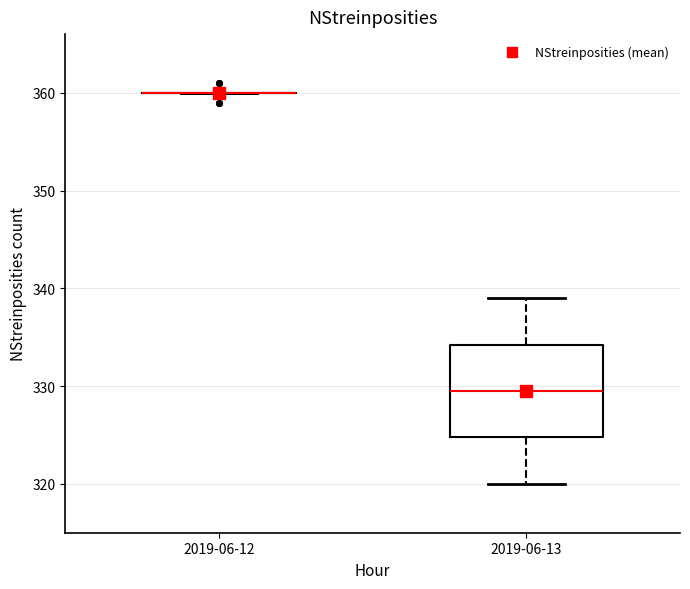

Comparing the boxes themselves (not the whiskers), which one is the tallest?

2019-06-13